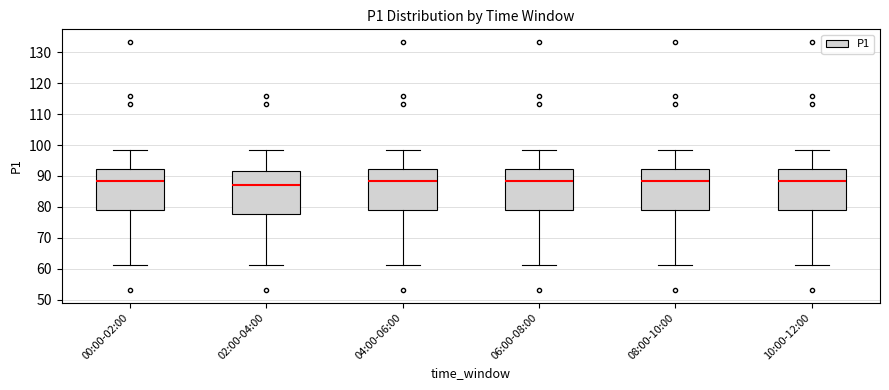

Where is the upper edge of the box for 06:00-08:00 on the y-axis? The values are not printed on the chart, so give them approximately, as read against the axis.

92